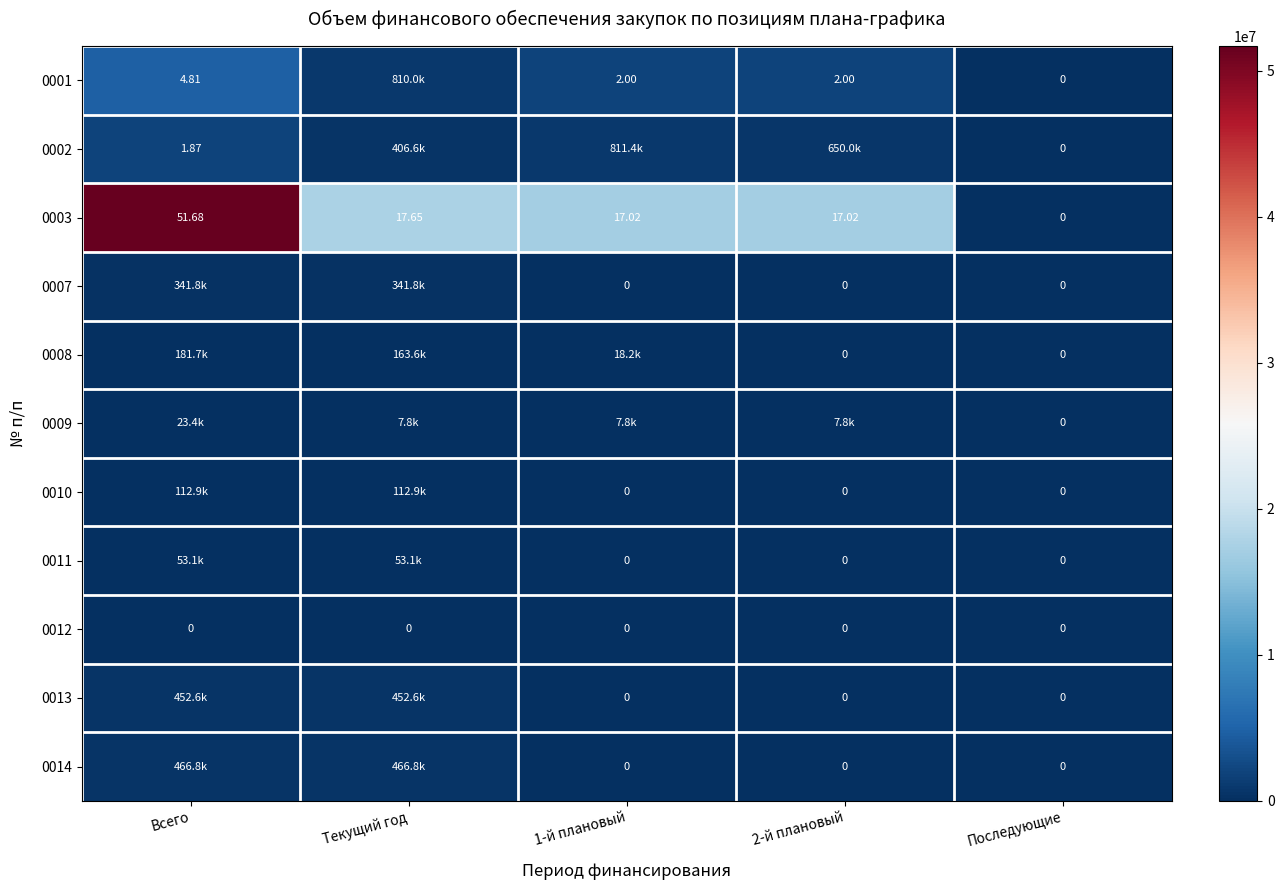

At how many categories does at least one series exceed 1964667?

4